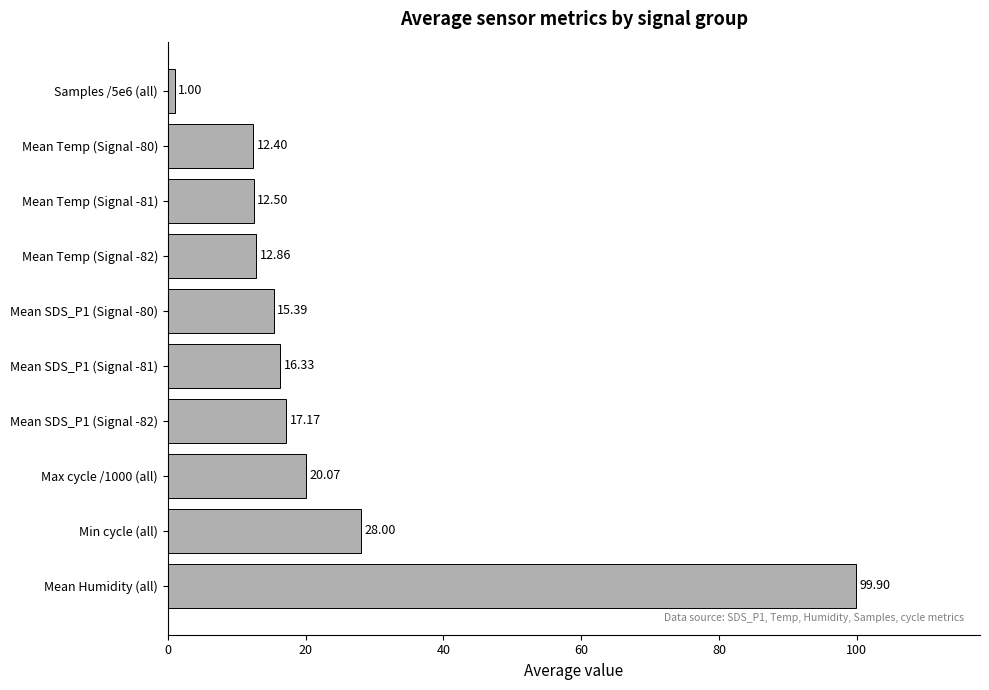

Does the chart contain any negative values?

No